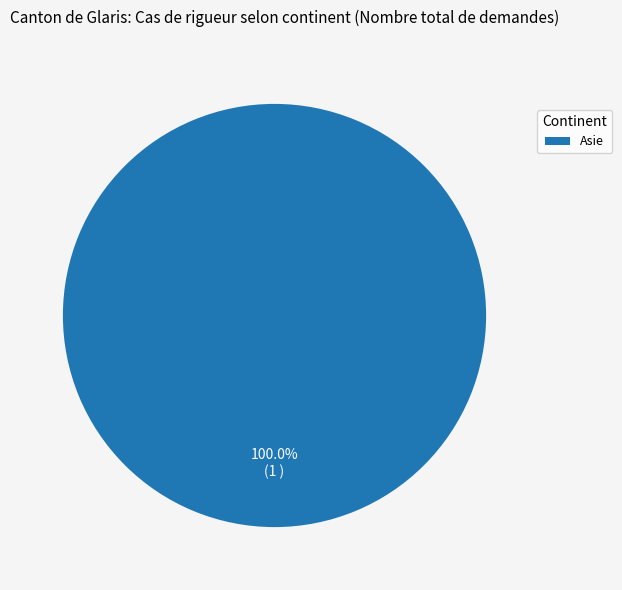

How many segments does this pie chart have?

1